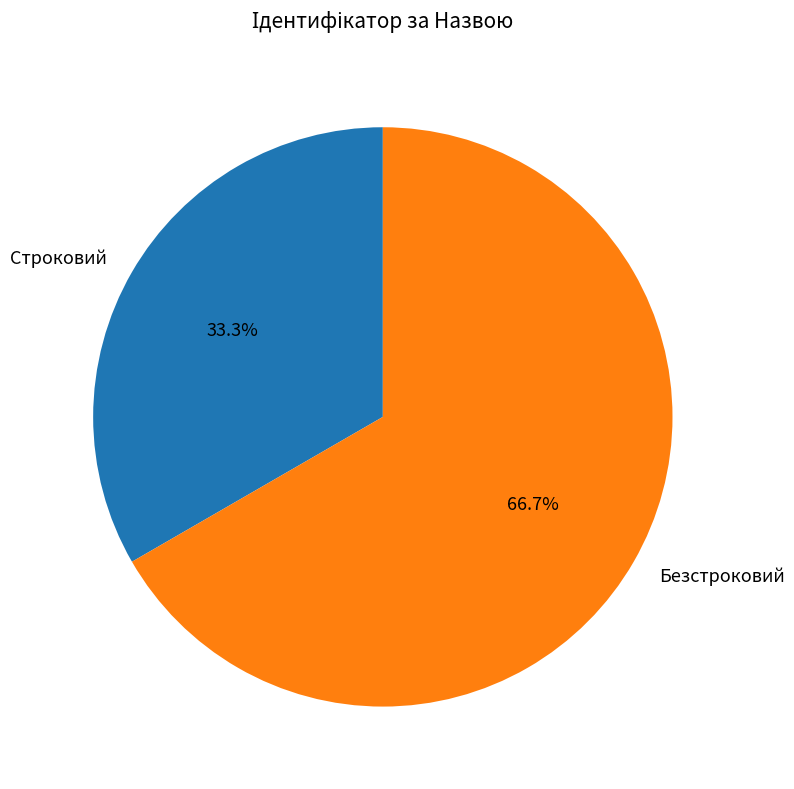

Combined, what portion of the pie is Строковий and Безстроковий?

100.0%